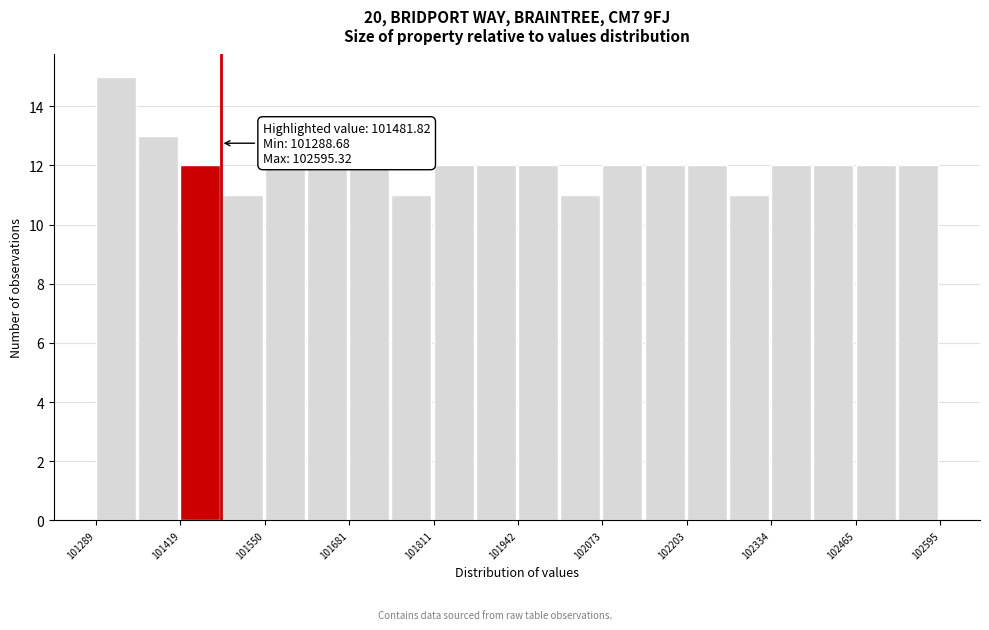

Read against the x-axis, roughly where is the centre of the tallest bar?

101320